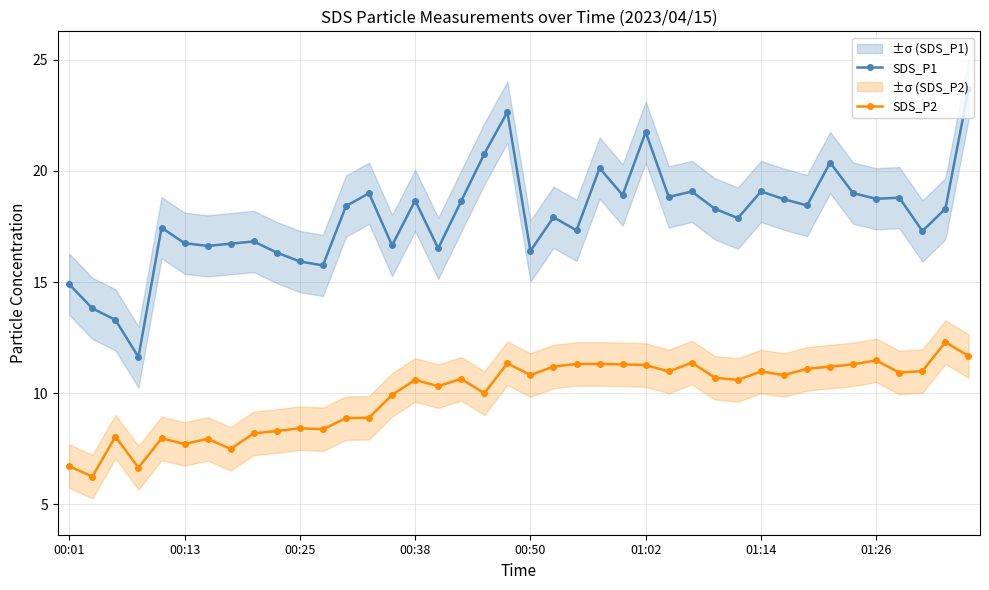

Which series changed the most between 24 and 26?

SDS_P2